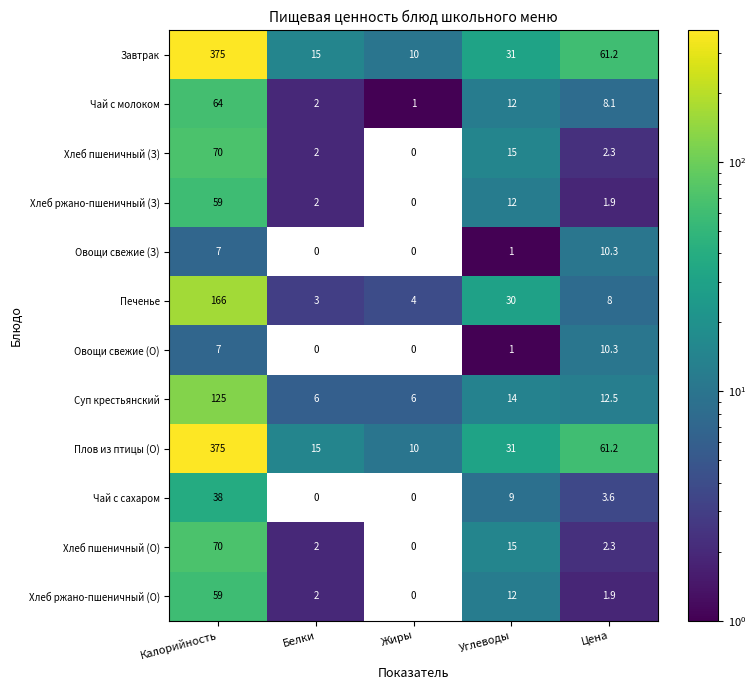

What is the difference between the highest and lowest values at Белки?

15.0